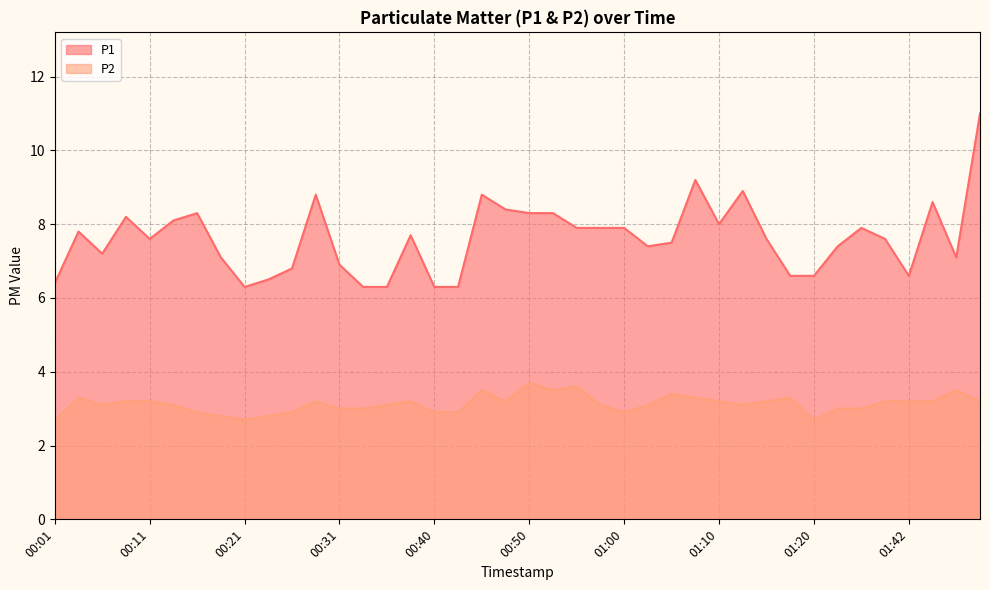

Rank the categories by P1 value from highest to lowest.

01:50, 01:07, 01:12, 00:28, 00:45, 01:44, 00:48, 00:16, 00:50, 00:53, 00:09, 00:13, 01:10, 00:55, 00:58, 01:00, 01:37, 00:04, 00:38, 00:11, 01:15, 01:39, 01:05, 01:03, 01:34, 00:06, 00:18, 01:47, 00:31, 00:26, 01:17, 01:20, 01:42, 00:23, 00:01, 00:21, 00:33, 00:35, 00:40, 00:43